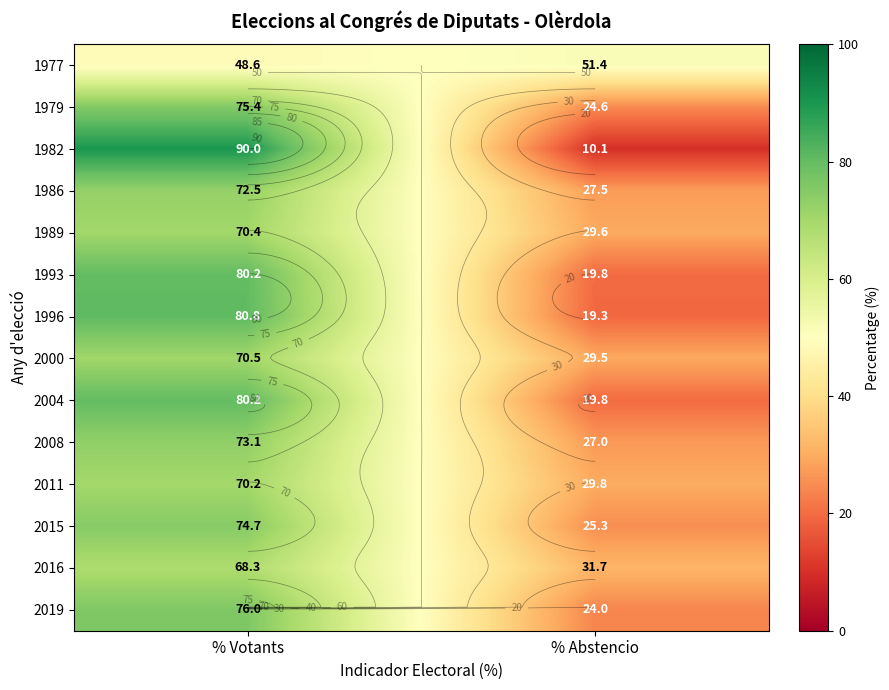

At which label is 2016 closest to 50?

% Votants